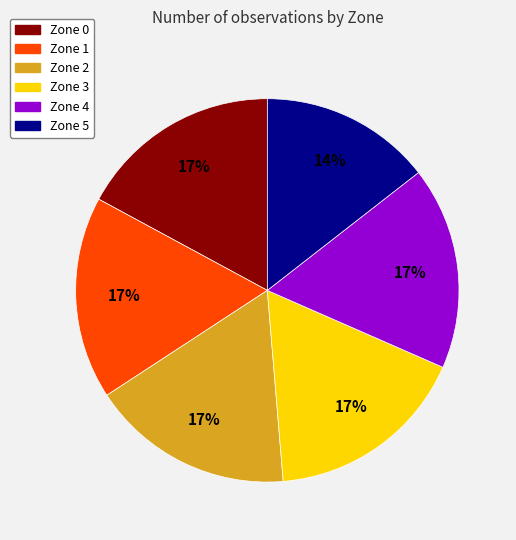

To the nearest percent, what percentage of the pie is Zone 1?

17%